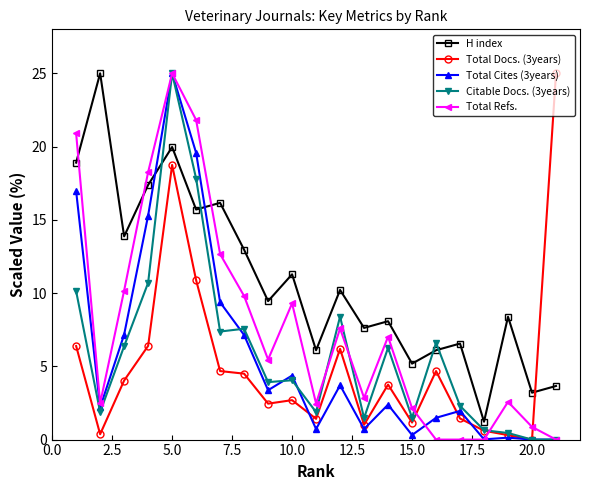

Which series has the largest total across all categories?

H index